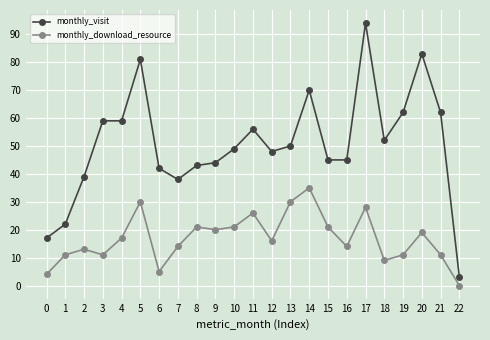

Between 13 and 14, which series saw the biggest shift?

monthly_visit